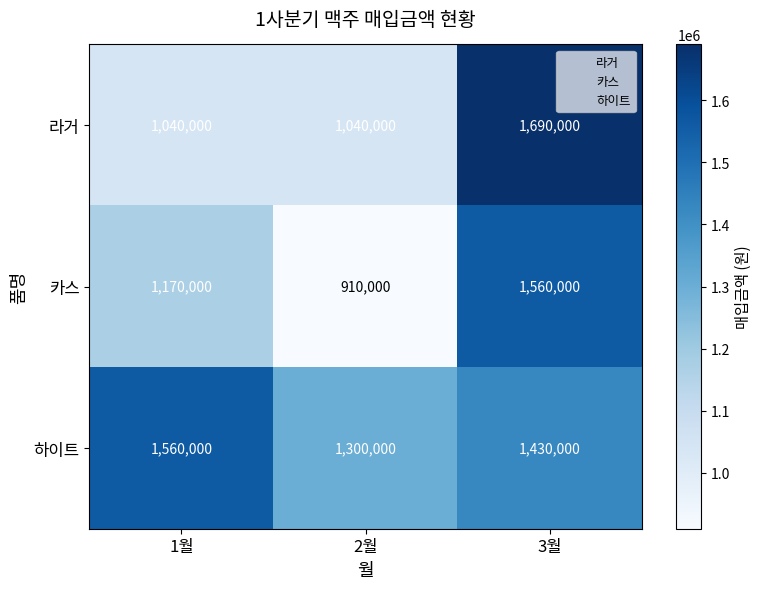

What is the smallest value displayed?

910000